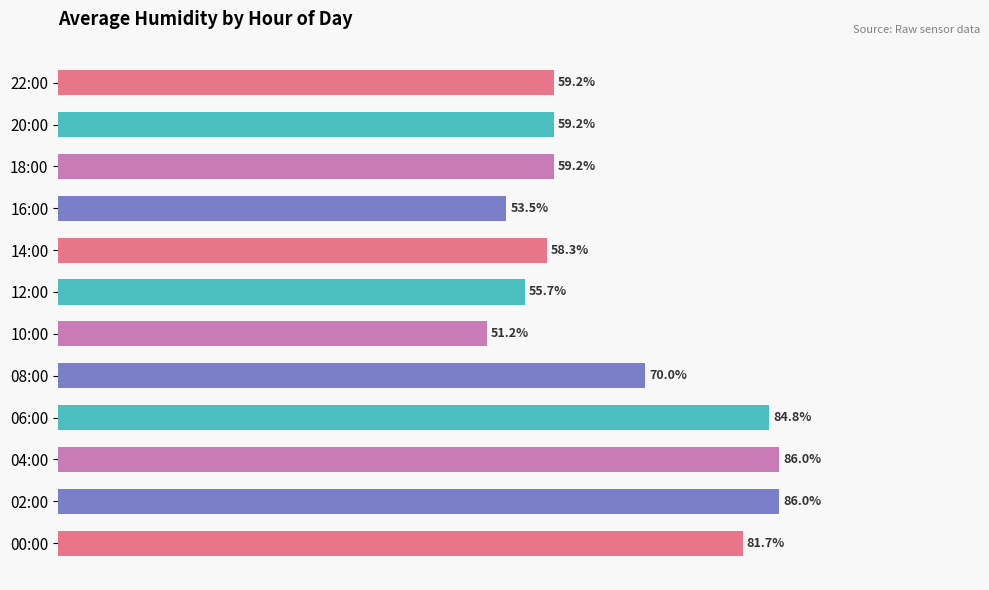

Between 02:00 and 06:00, which is larger?

02:00